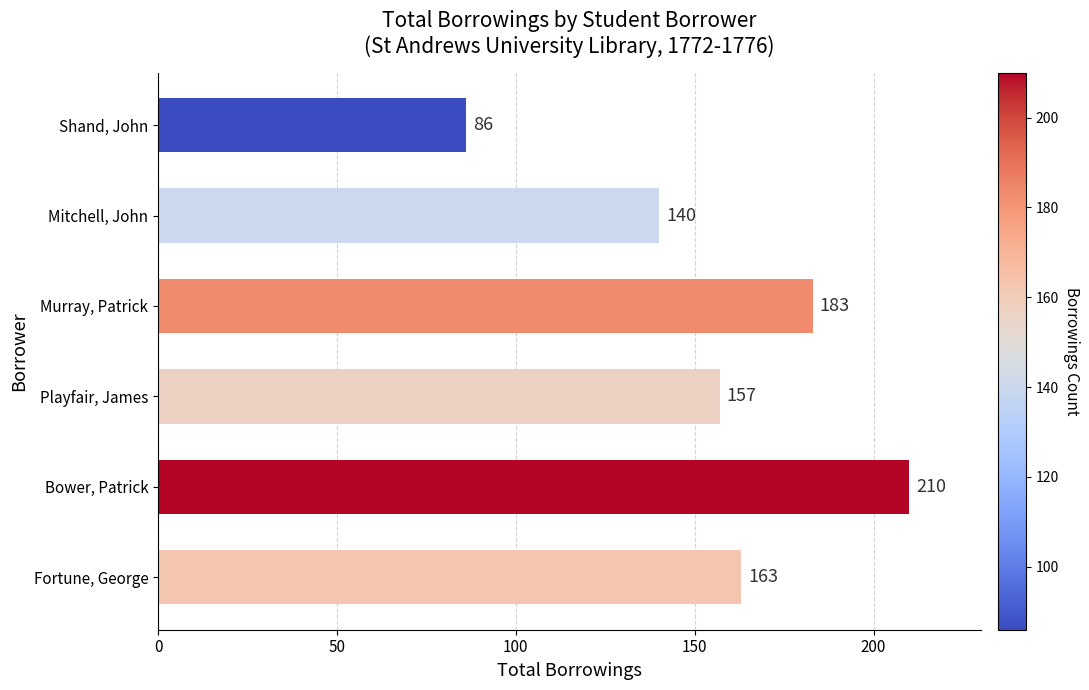

True or false: the data shows 94 at Bower, Patrick.

False